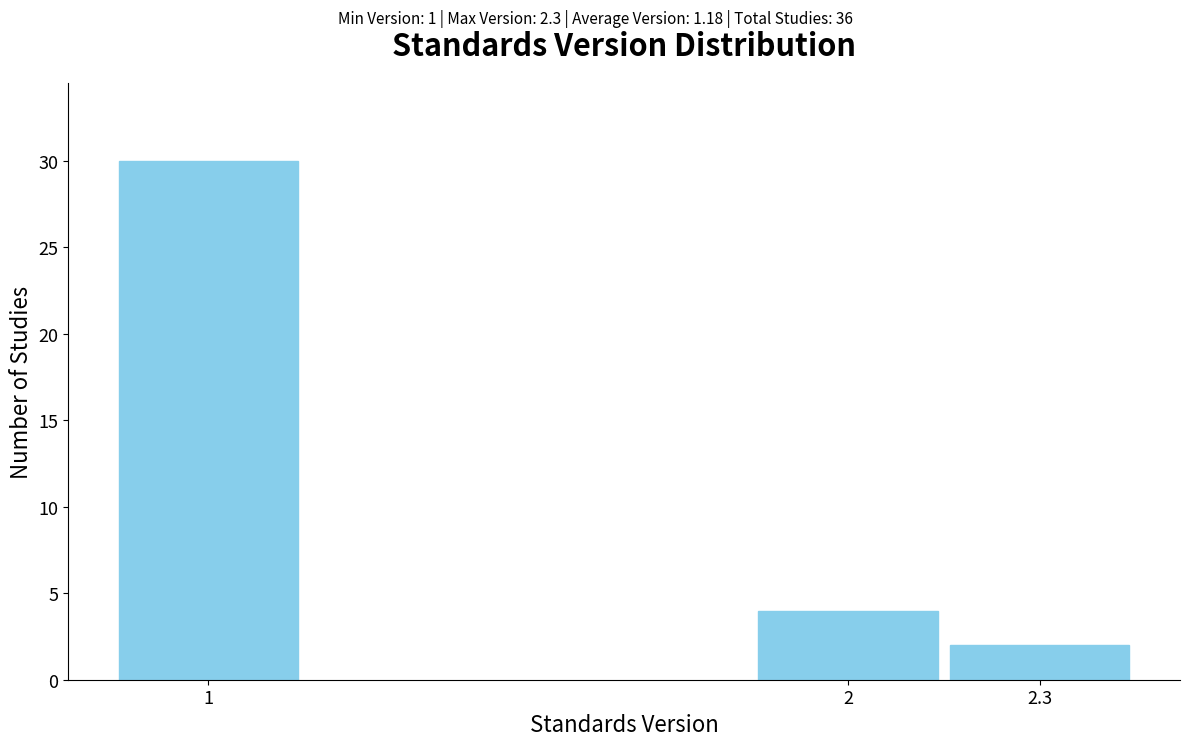

Reading left to right, what are all the values shown in this chart?

1=30	2=4	2.3=2